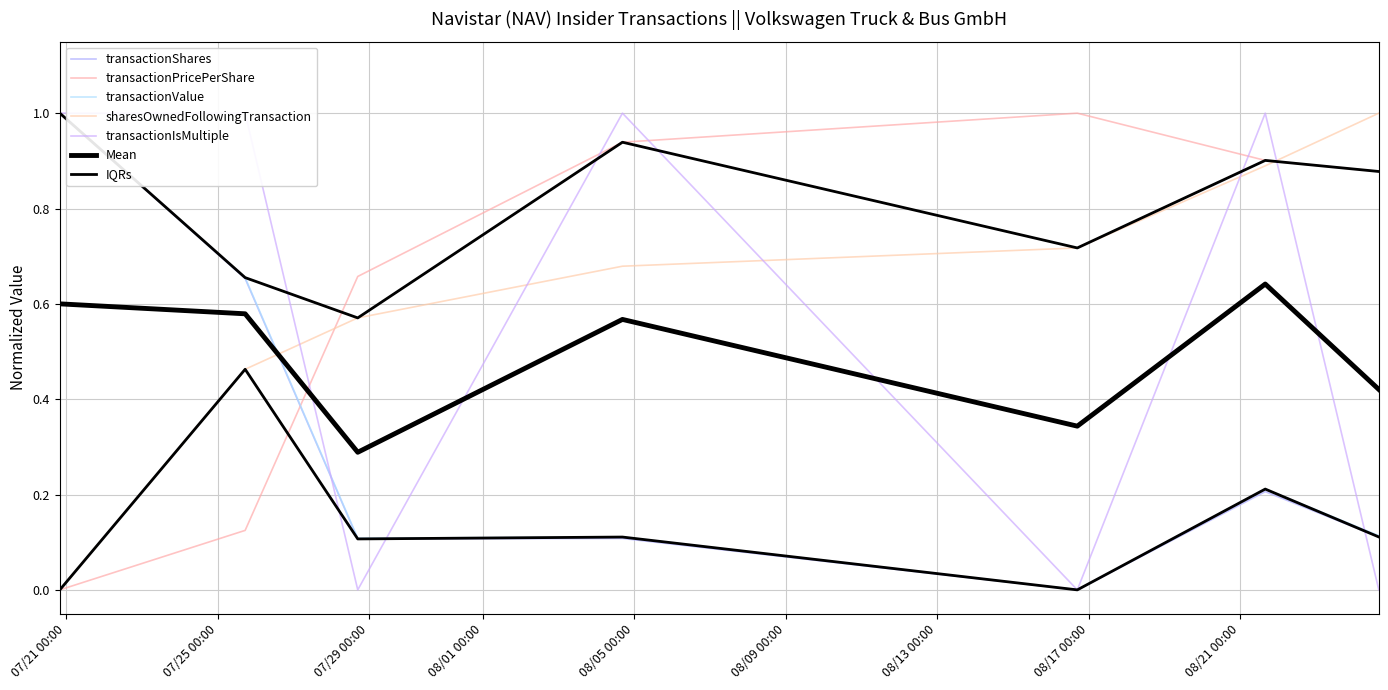

Does the chart display data point markers on the line(s)?

No